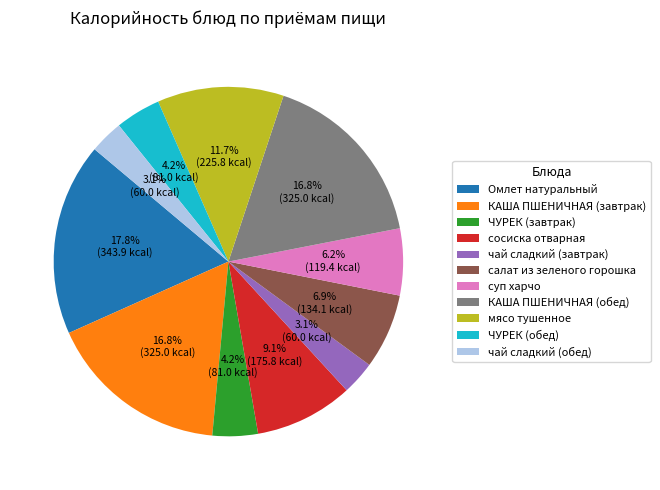

To the nearest percent, what percentage of the pie is КАША ПШЕНИЧНАЯ (завтрак)?

17%